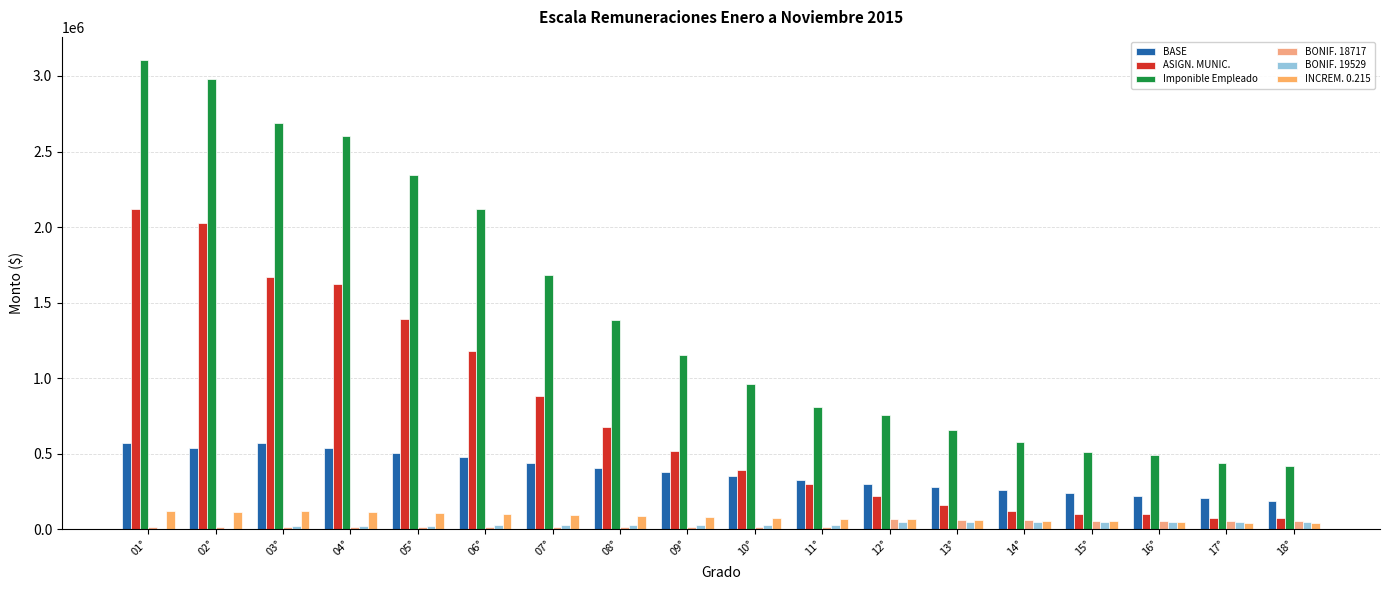

True or false: BONIF. 18717 has a value of 17628 at 06°.

True